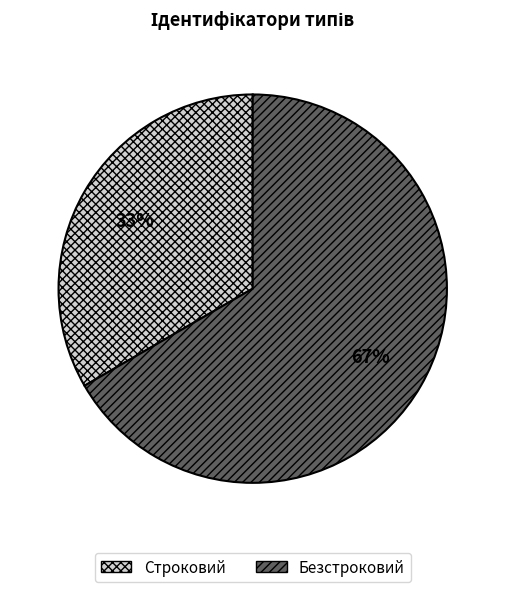

To the nearest percent, what percentage of the pie is Безстроковий?

67%